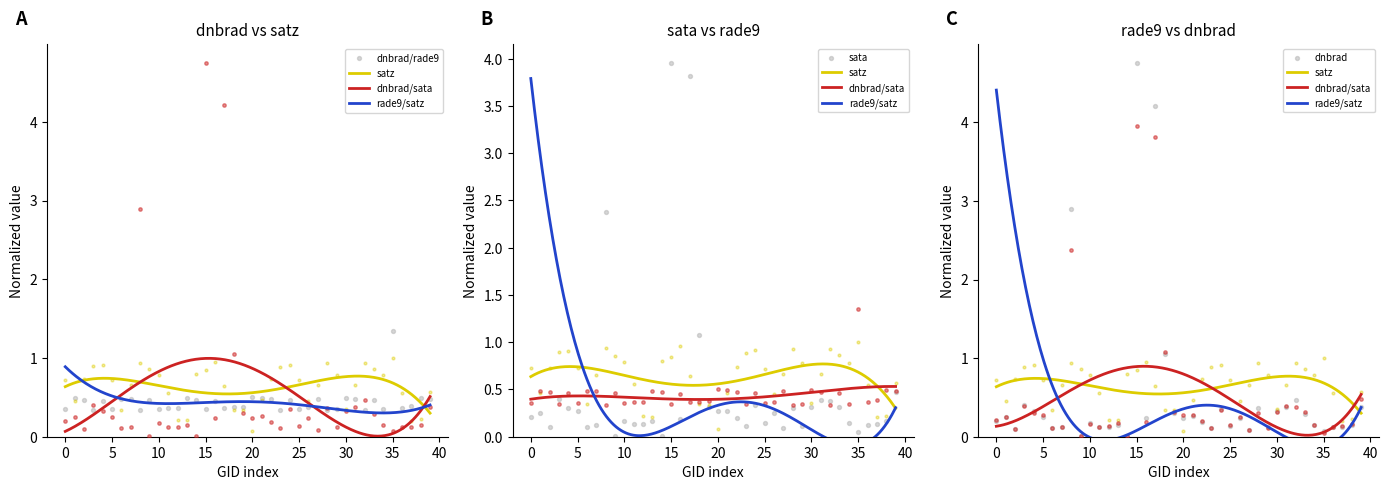

Which series has the largest total across all categories?

satz